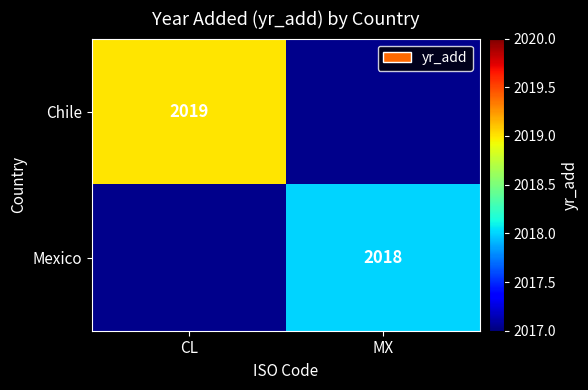

How many series are shown in this chart?

2